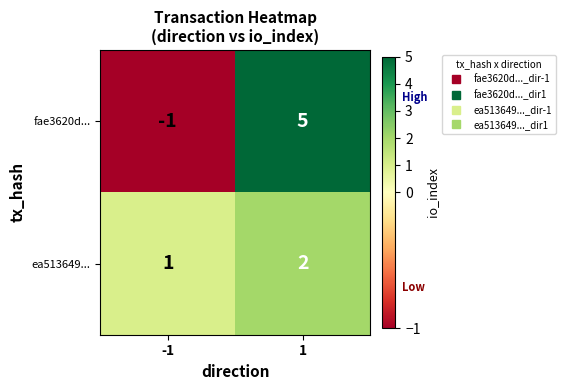

Reading left to right, transcribe all the data shown in this chart.

fae3620d...: -1	5
ea513649...: 1	2